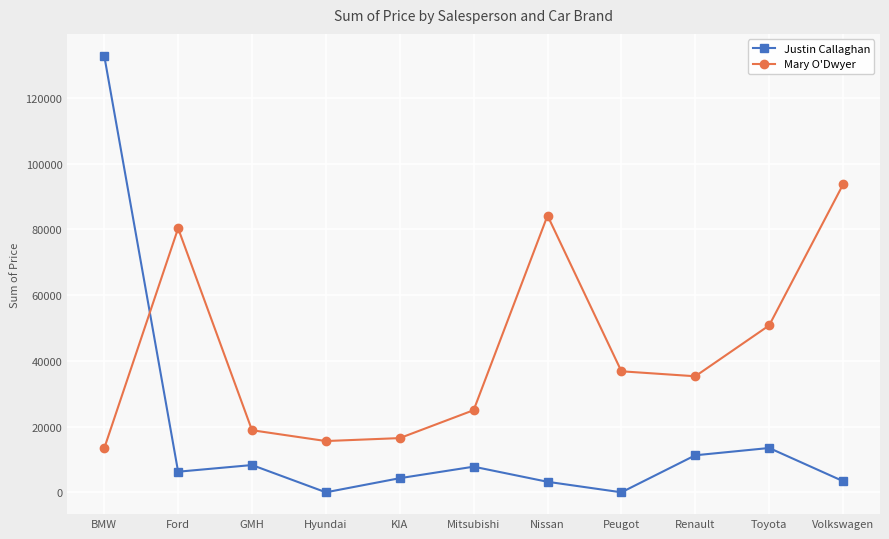

The value of Justin Callaghan at Hyundai is 0. True or false?

True